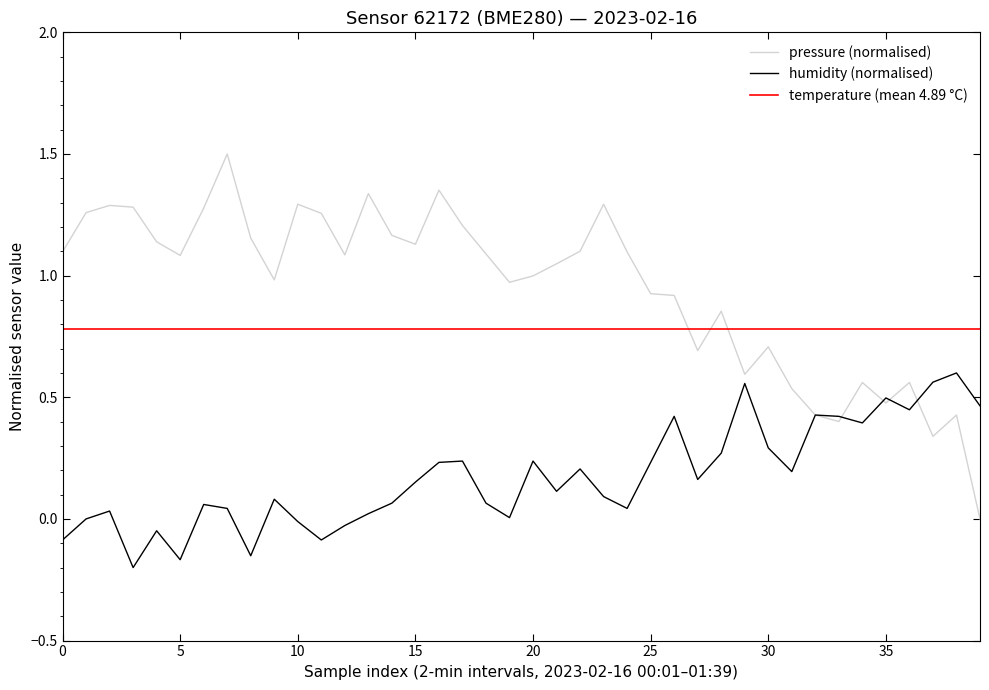

Where is the first local minimum for humidity?

00:09